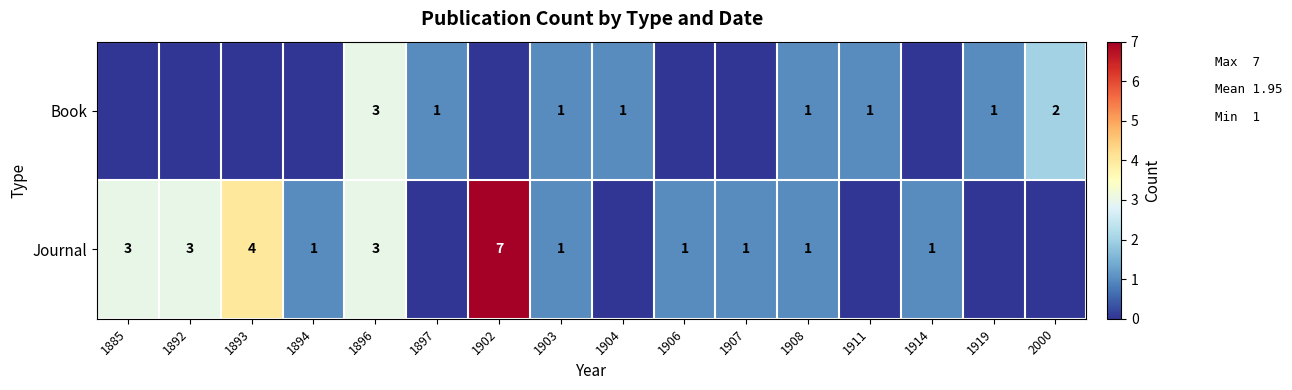

The value of Journal at 1908 is 1. True or false?

True